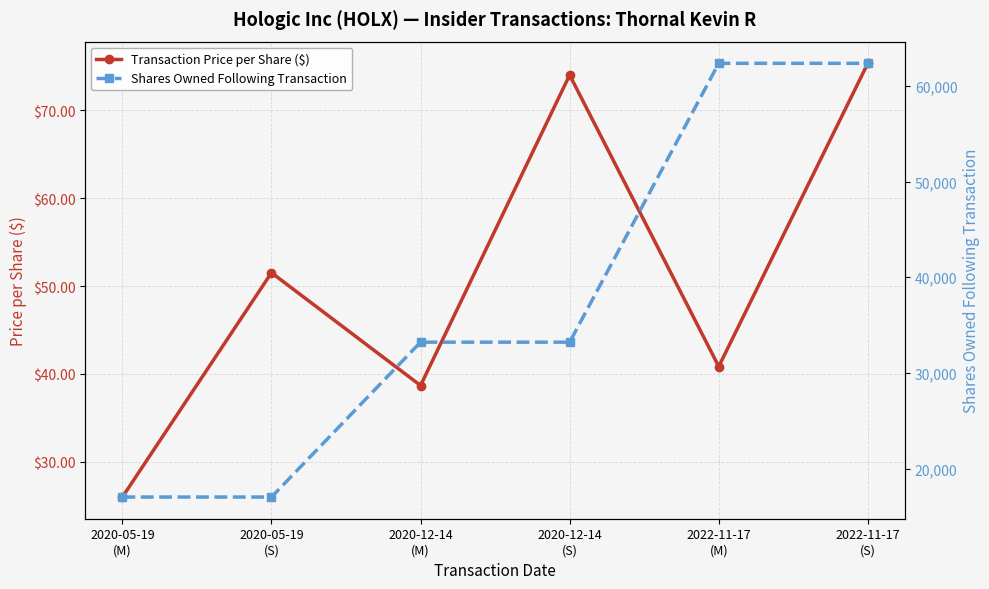

What is the label of the 2nd point from the left?

2020-05-19
(S)